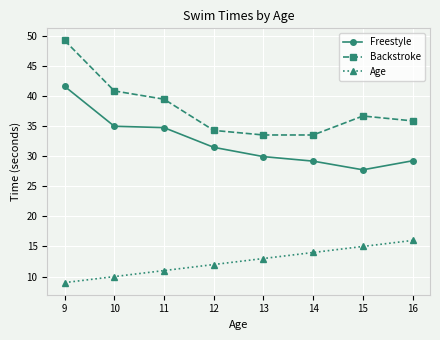

Count the number of data series in this chart.

3